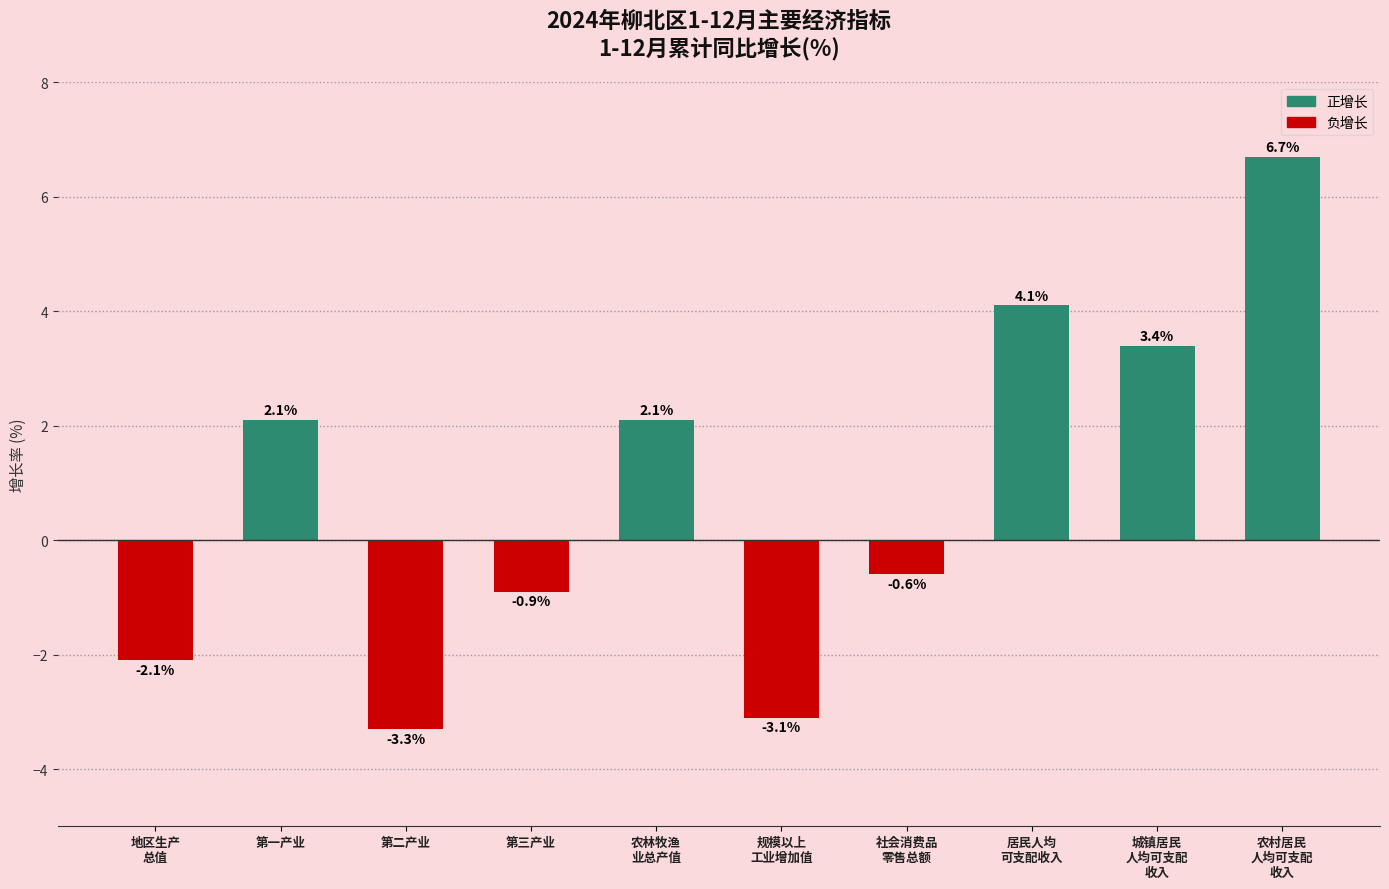

At which category does the chart reach its minimum across all series?

第二产业